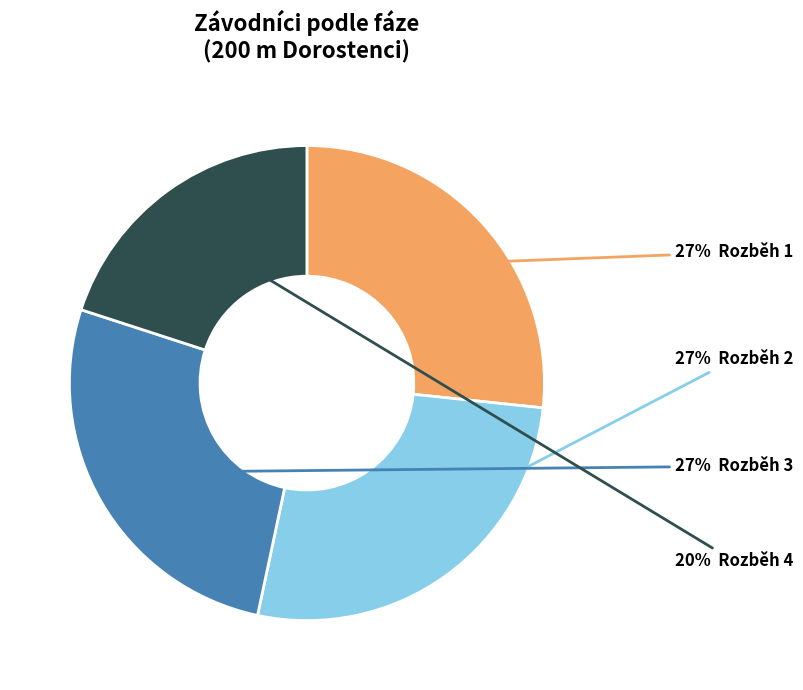

Is there any slice that represents more than half of the pie?

No